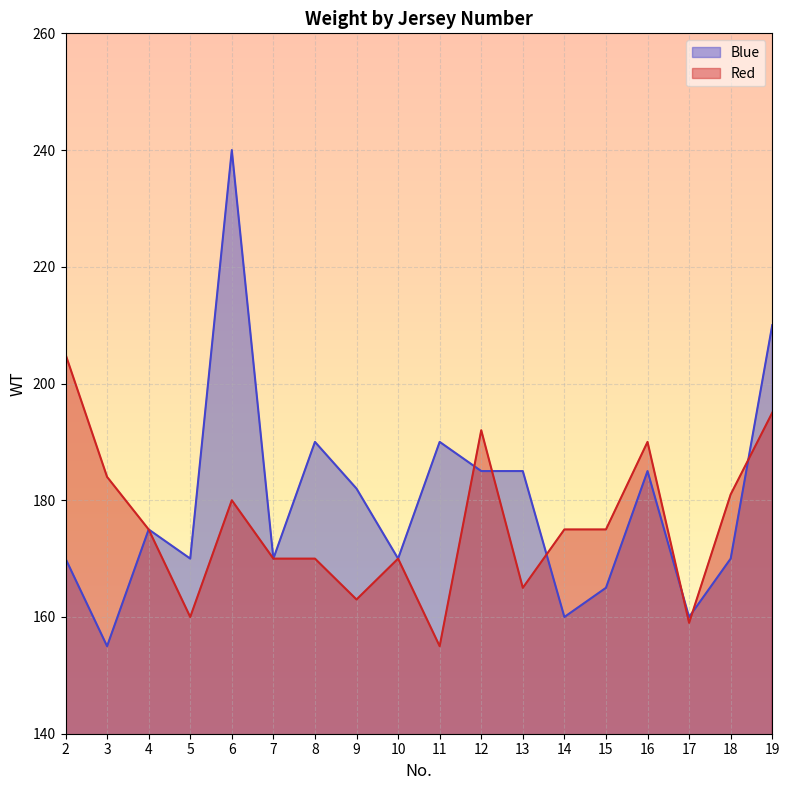

Reading left to right, extract all data points from this chart.

Blue: 2=170	3=155	4=175	5=170	6=240	7=170	8=190	9=182	10=170	11=190	12=185	13=185	14=160	15=165	16=185	17=160	18=170	19=210
Red: 2=205	3=184	4=175	5=160	6=180	7=170	8=170	9=163	10=170	11=155	12=192	13=165	14=175	15=175	16=190	17=159	18=181	19=195